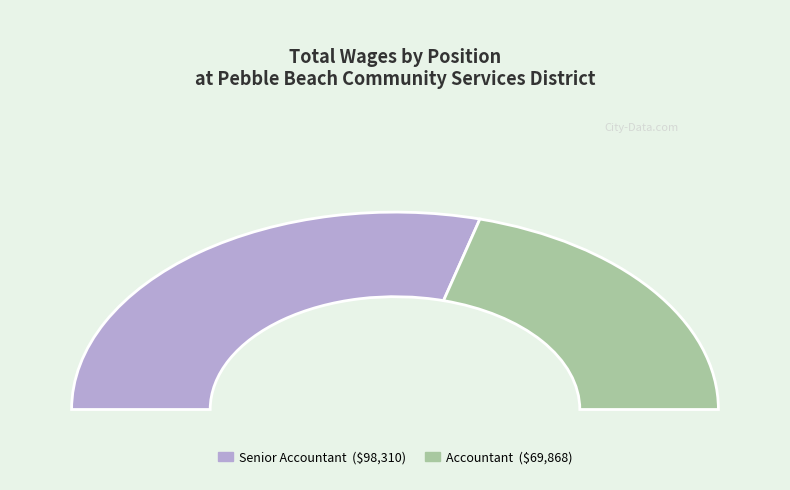

What is the change in value from Senior Accountant to Accountant?

-28442